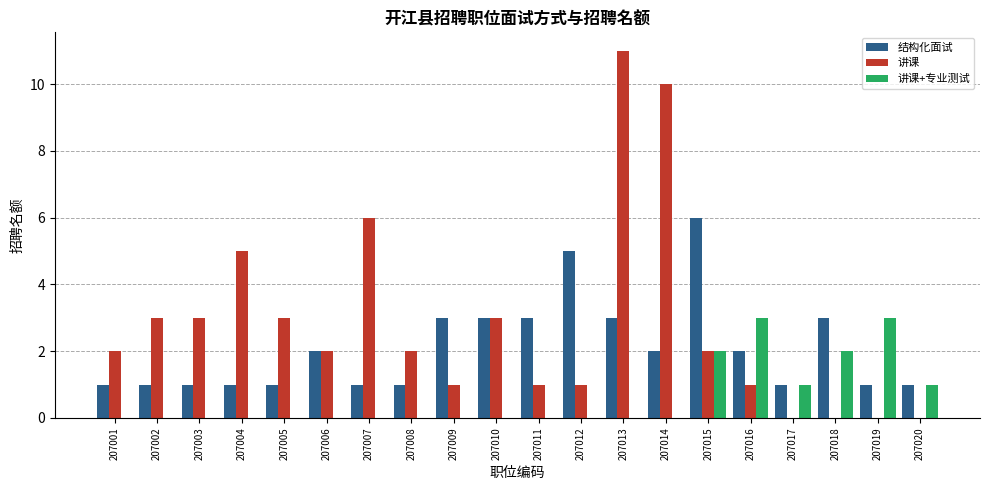

At which label does 讲课 reach its peak?

207013